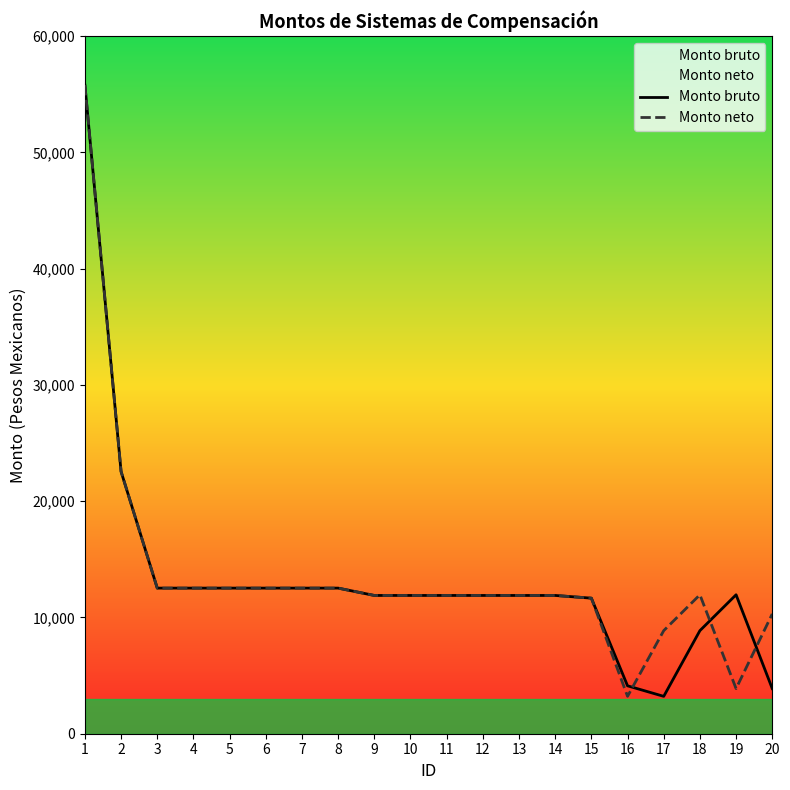

At which category is the sum across all series the highest?

1